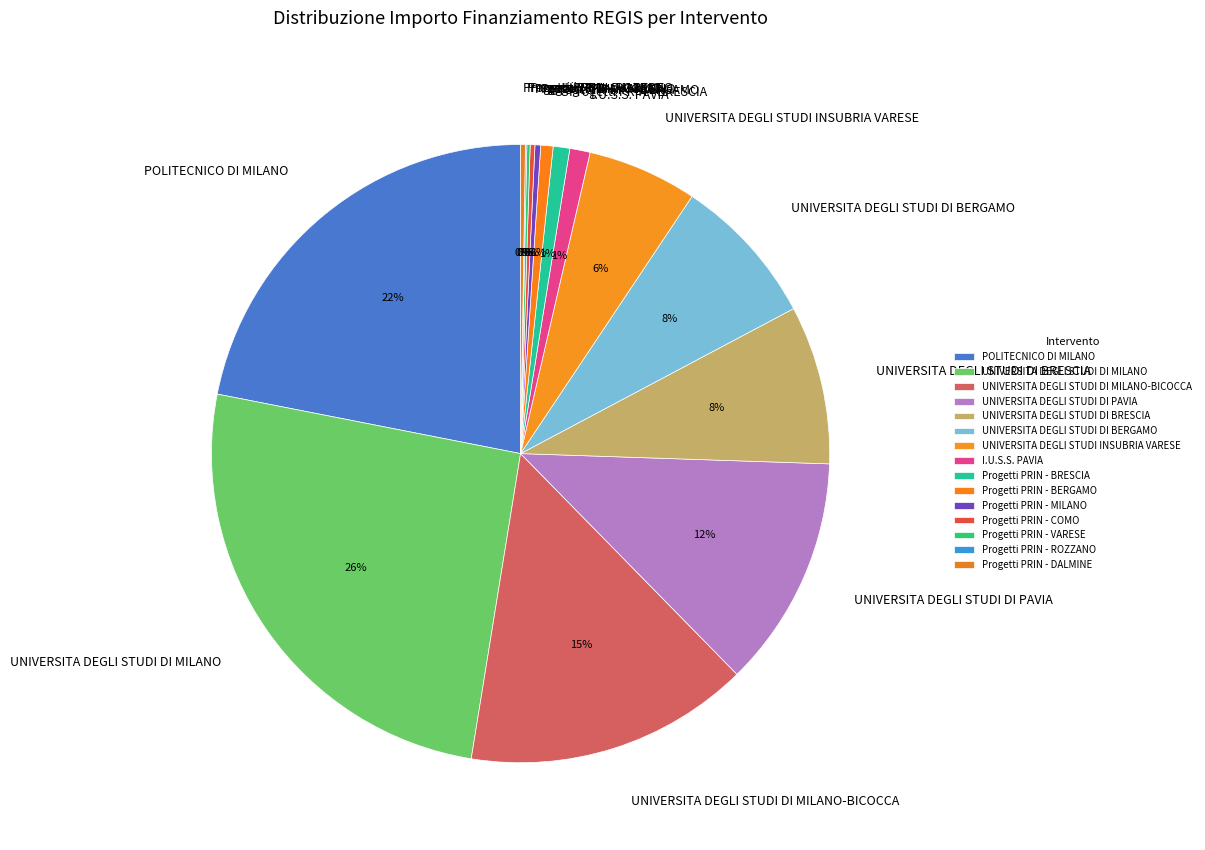

Combined, do Progetti PRIN - MILANO and UNIVERSITA DEGLI STUDI DI PAVIA account for over 50%?

No